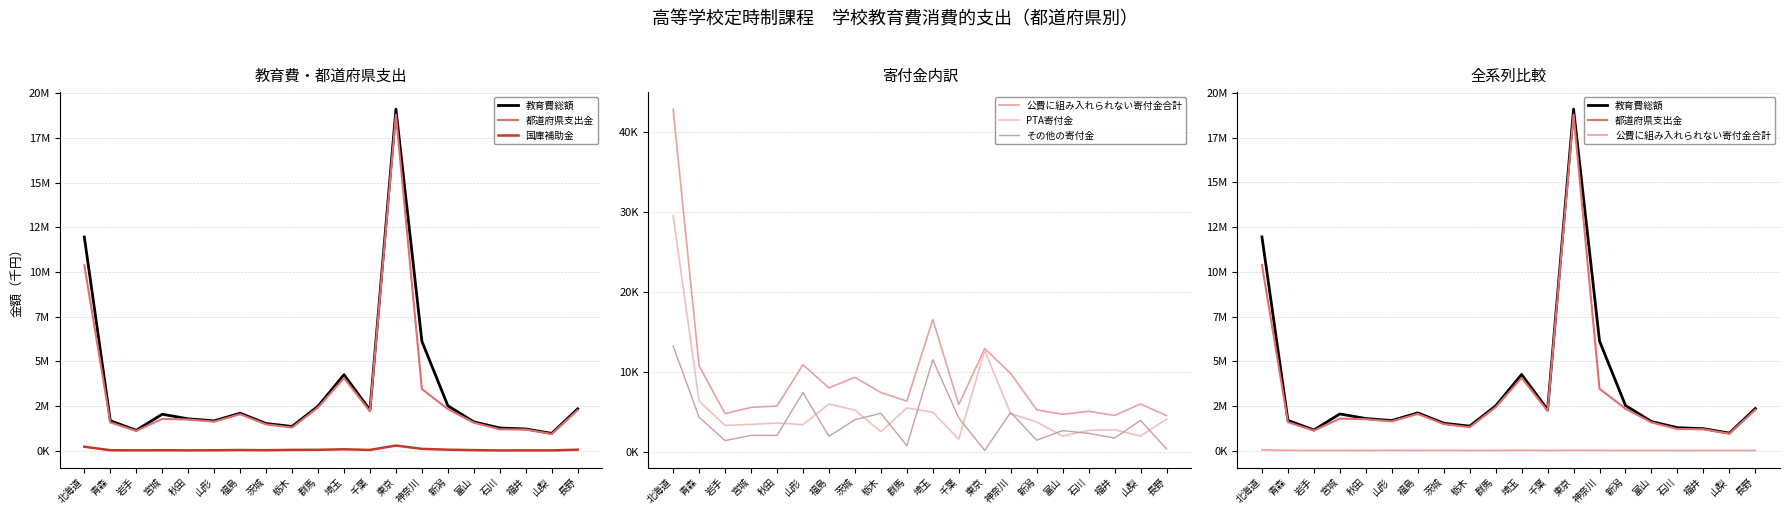

Where is 都道府県支出金 nearest to the value 9867856?

北海道